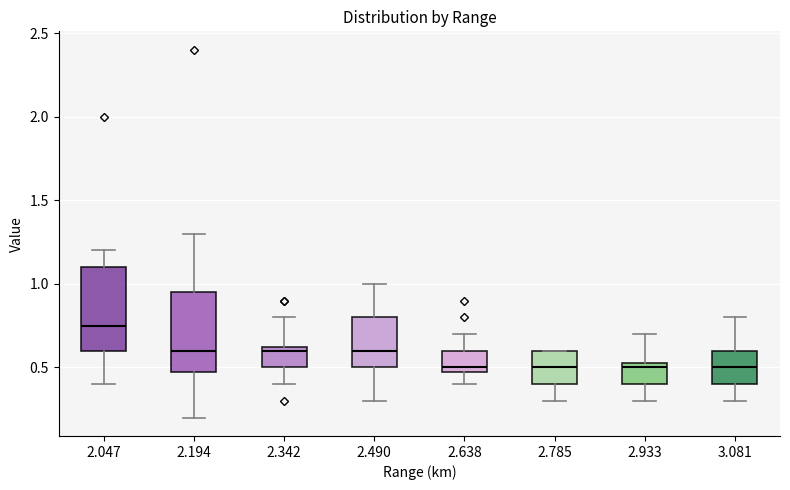

Where does the upper whisker of the box at x = 2.638 end on the y-axis? The values are not printed on the chart, so give them approximately, as read against the axis.

0.70